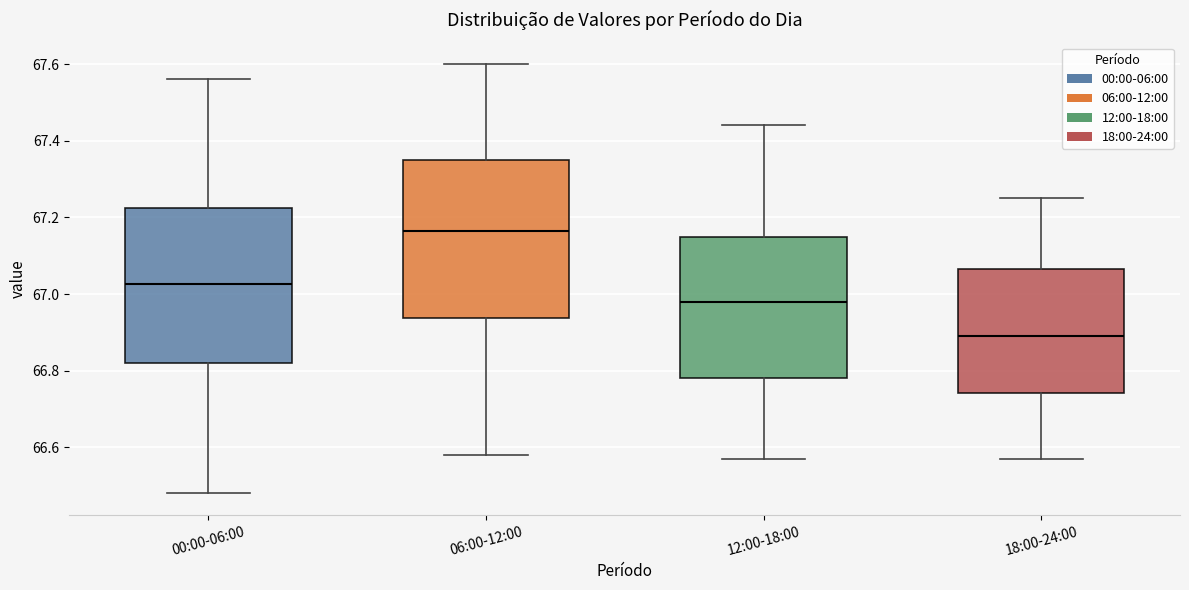

Where is the lower edge of the box for 00:00-06:00 on the y-axis? The values are not printed on the chart, so give them approximately, as read against the axis.

66.82